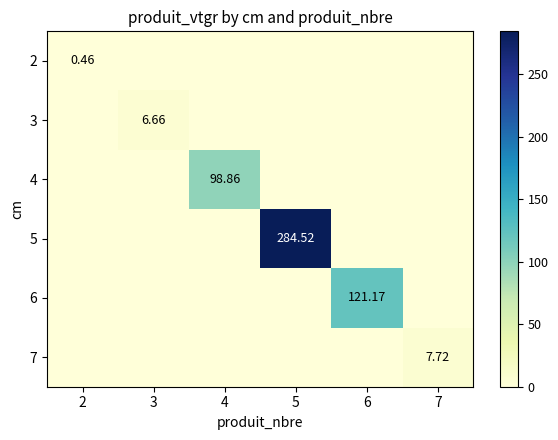

How many data points in 7 are above 0?

1